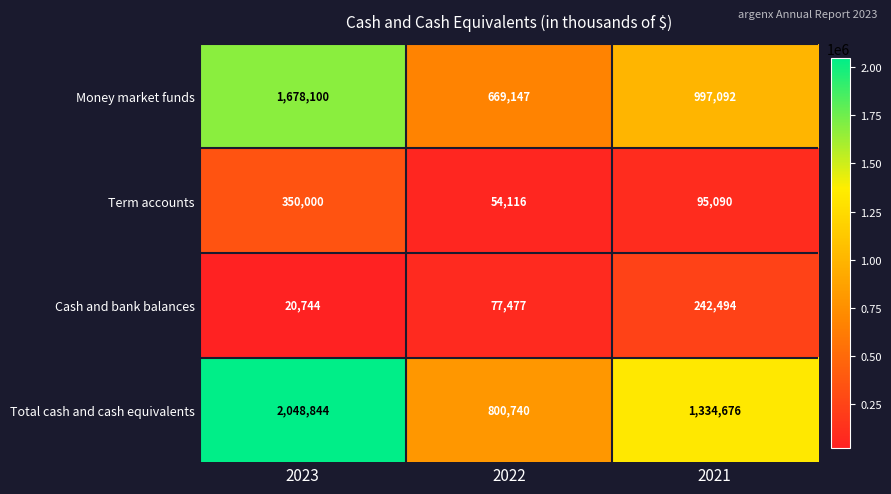

How many values in the Cash and bank balances series are below 77477?

1